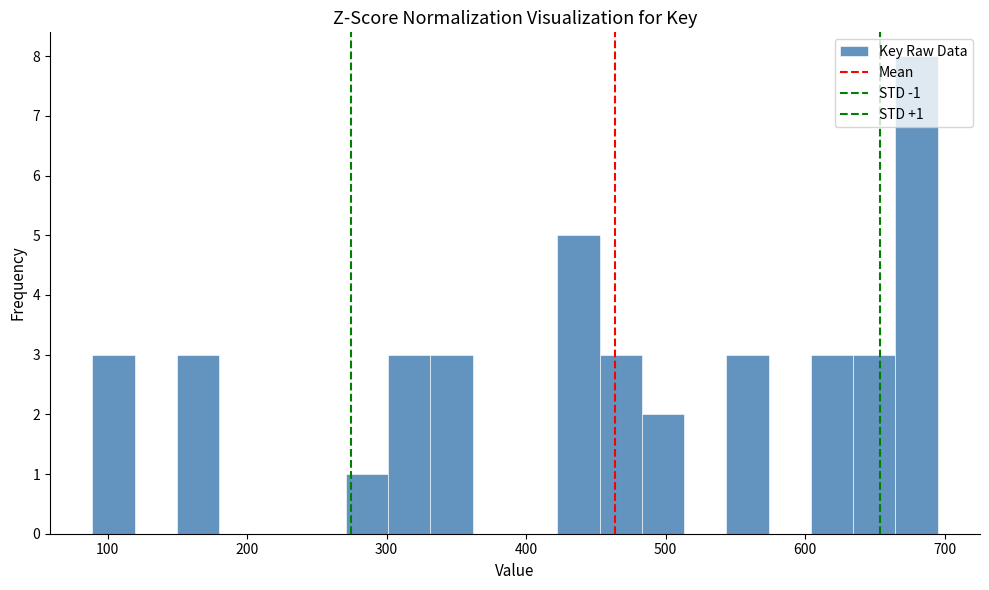

Read against the x-axis, roughly where is the centre of the tallest bar?

680